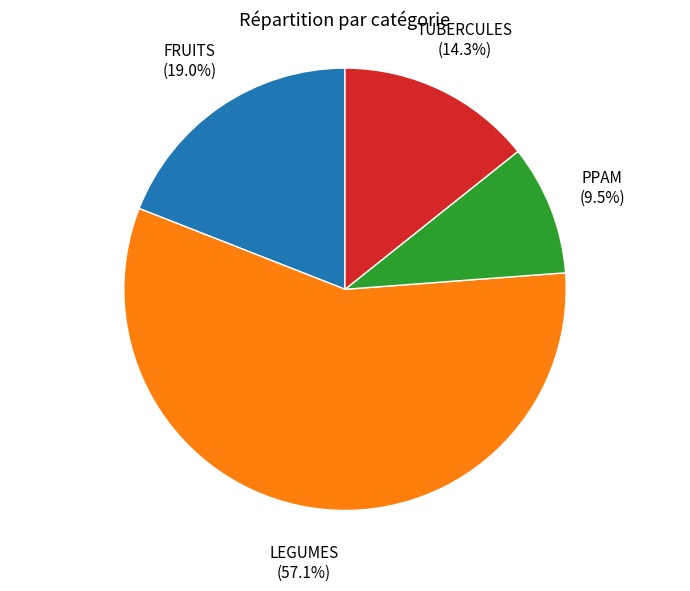

Is it true that TUBERCULES is 2% of the pie?

False